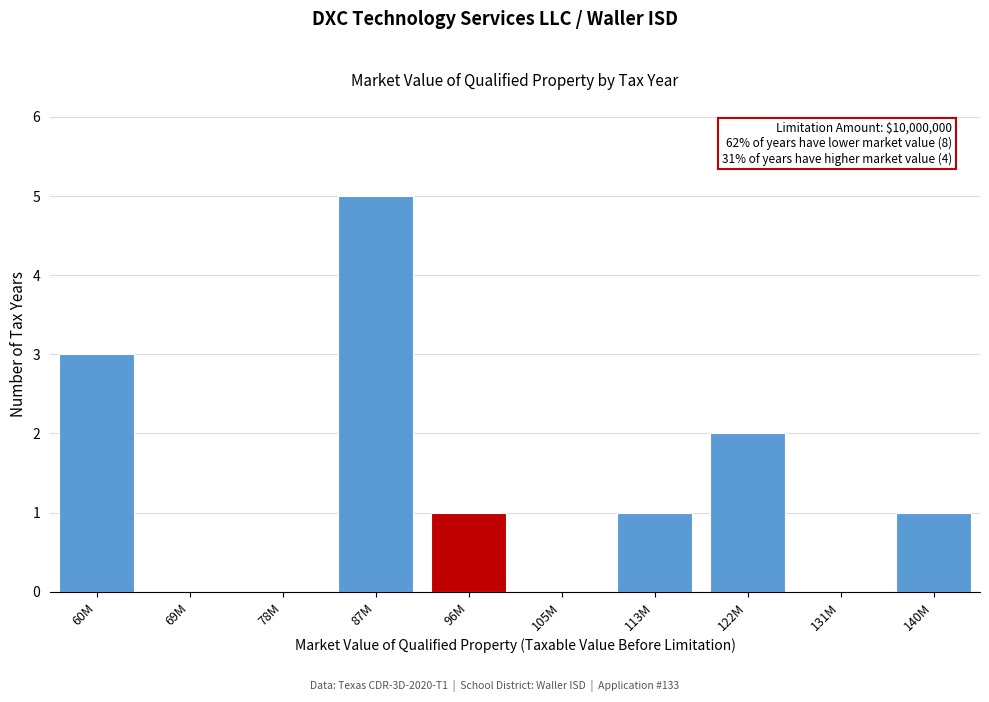

Reading left to right, extract all data points from this chart.

60M=3	69M=0	78M=0	87M=5	96M=1	105M=0	113M=1	122M=2	131M=0	140M=1